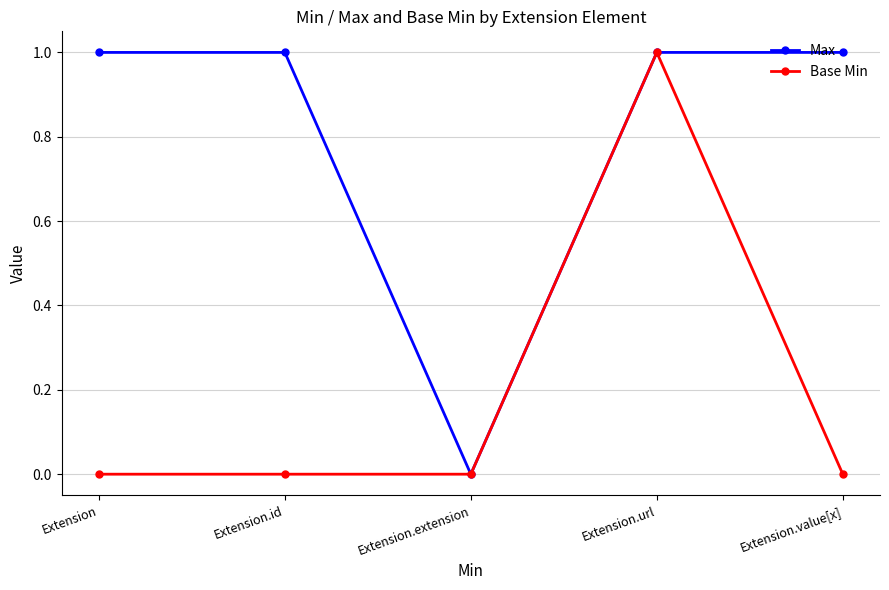

Reading left to right, what are all the values shown in this chart?

Max: Extension=1	Extension.id=1	Extension.extension=0	Extension.url=1	Extension.value[x]=1
Base Min: Extension=0	Extension.id=0	Extension.extension=0	Extension.url=1	Extension.value[x]=0